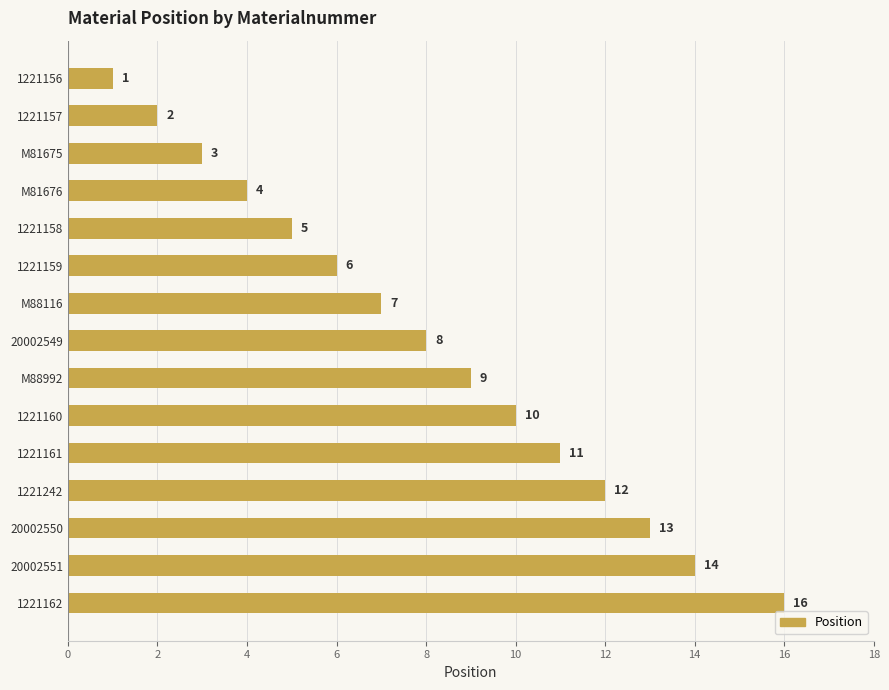

What is the average value?

8